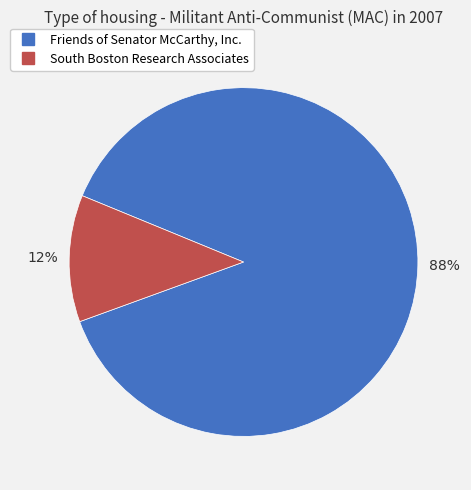

To the nearest percent, what is the difference between the Friends of Senator McCarthy, Inc. and South Boston Research Associates slice percentages?

76%